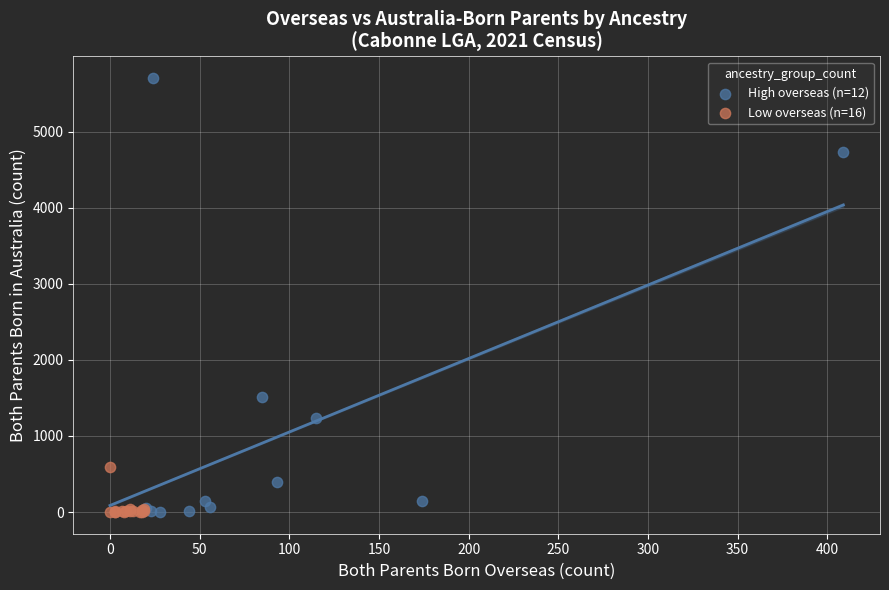

Which series has the widest spread of Y values?

High overseas (n=12)